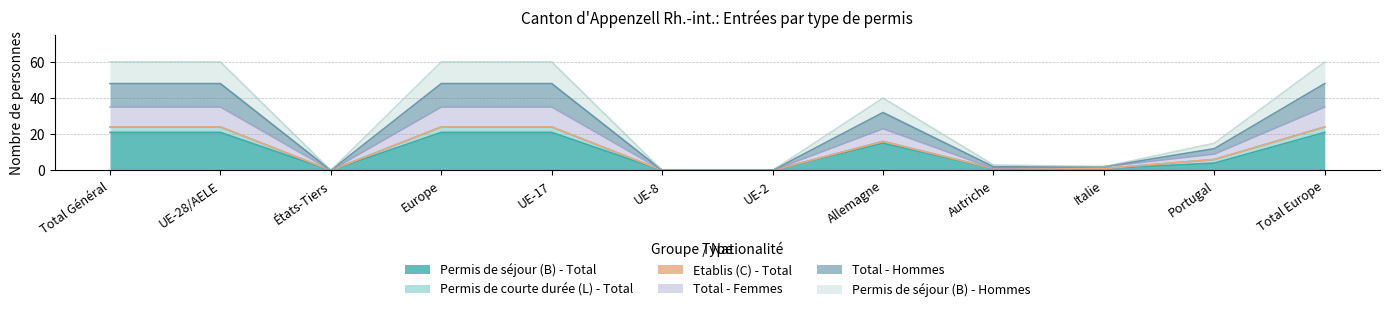

What is the highest value of the Permis de séjour (B) - Total series?

21